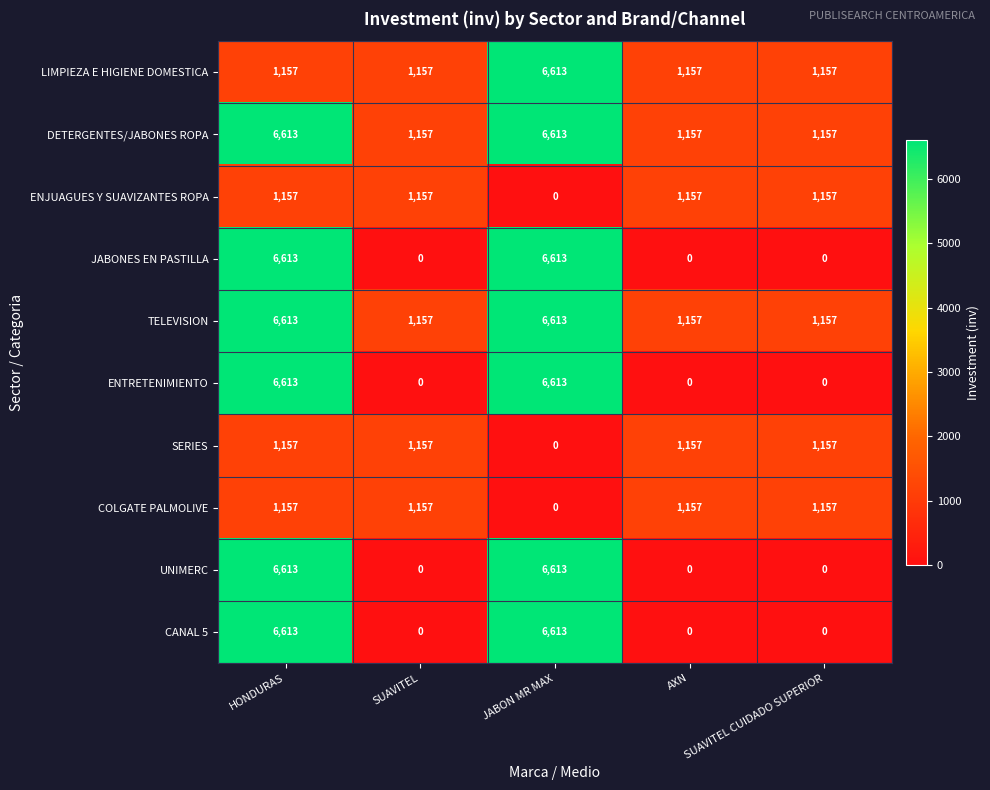

What is the sum of all CANAL 5 values?

13226